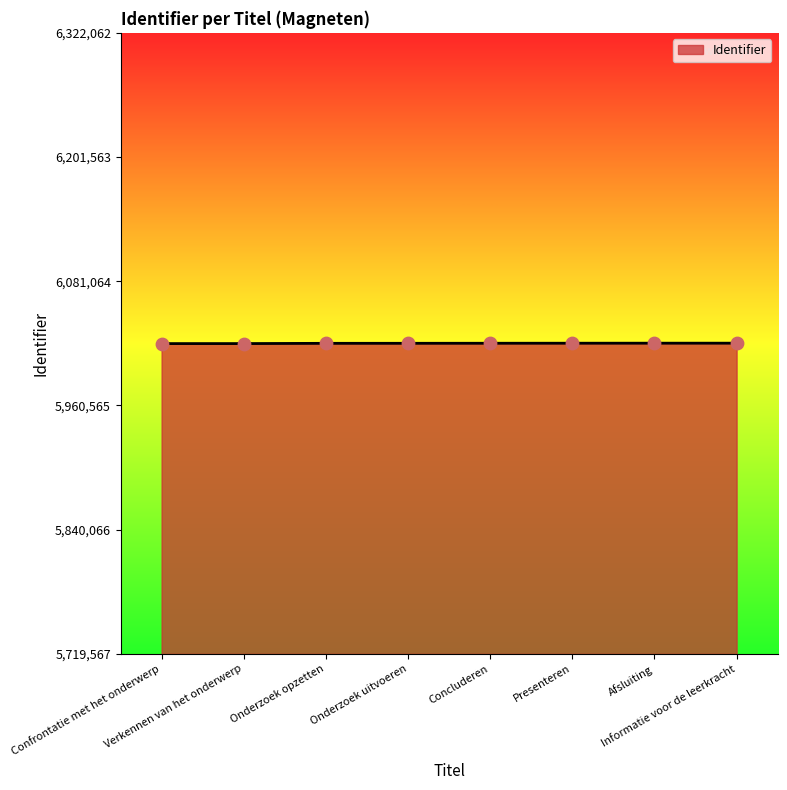

Approximately how many times larger is the value at Concluderen compared to Presenteren?

1.0